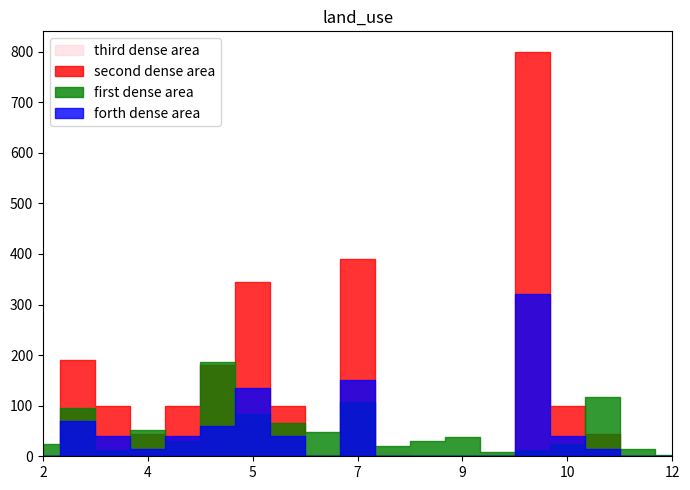

Is it true that Abbruch equals 1 at Vorstädte?

False